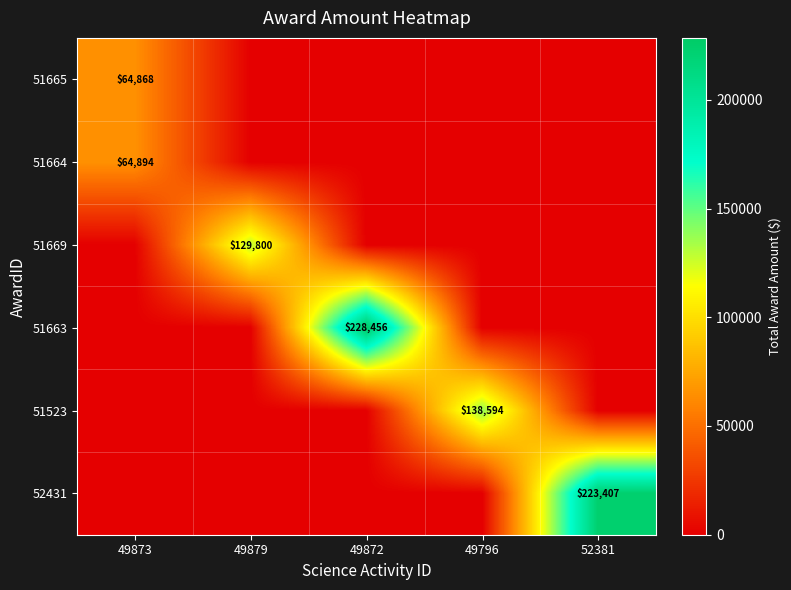

At which category is the sum across all series the highest?

49872